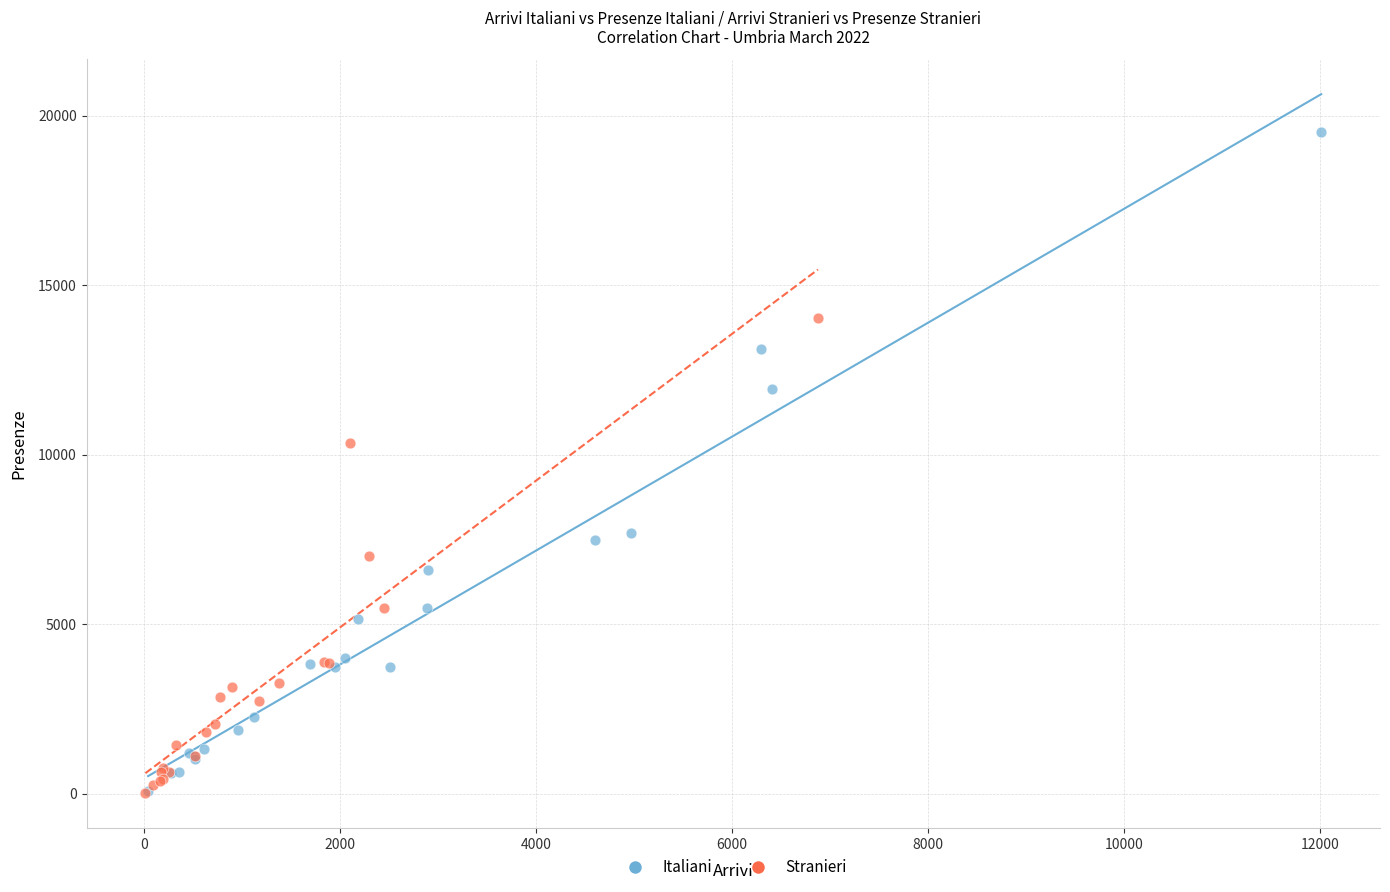

Which series has the largest Y range (max minus min)?

Italiani